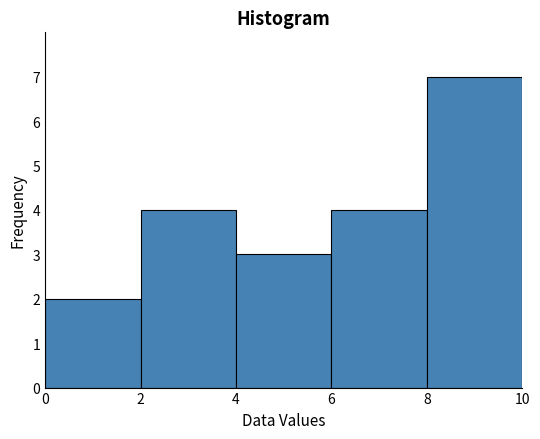

Reading left to right, transcribe this chart: for each bar, give the range it covers on the x-axis and its height. The values are not printed on the chart, so give them approximately, as read against the axis.

0 to 2: 2
2 to 4: 4
4 to 6: 3
6 to 8: 4
8 to 10: 7